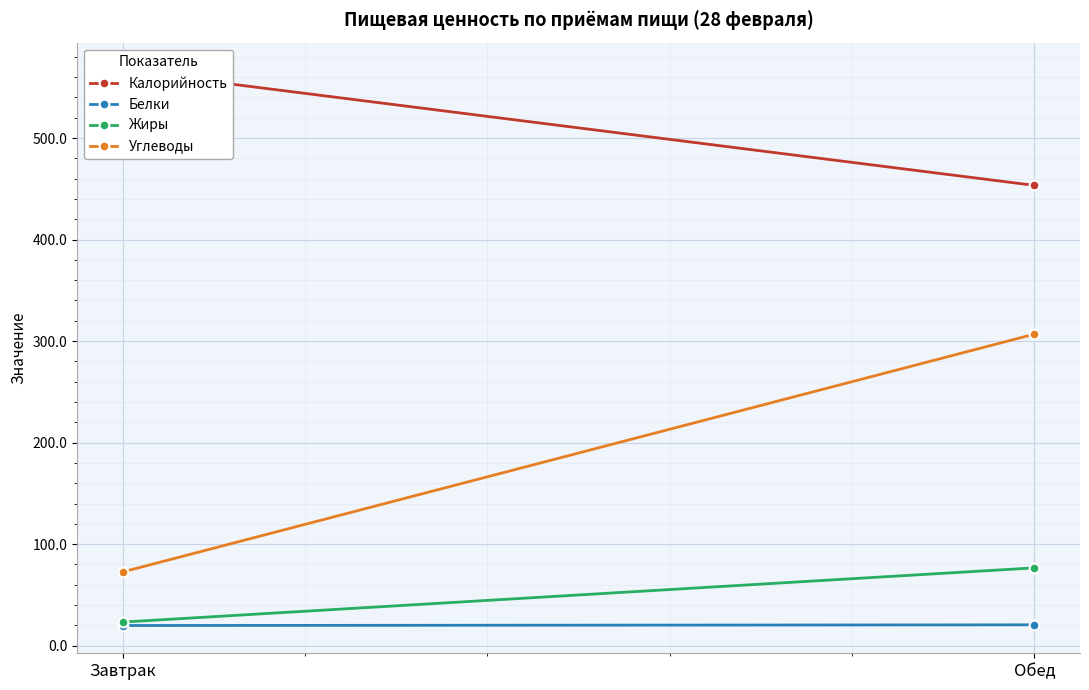

The value of Жиры at Обед is 105.4. True or false?

False